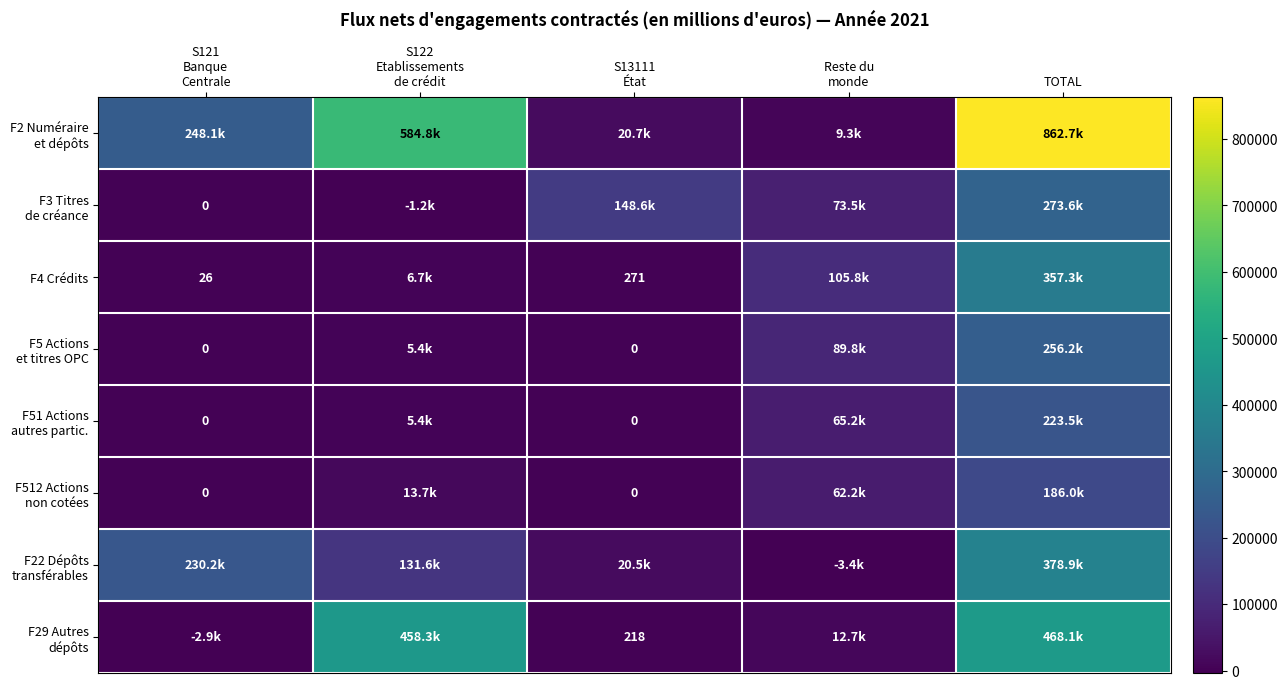

List the series in order of their peak value, lowest first.

F512 Actions non cotées, F51 Actions autres partic., F5 Actions et titres OPC, F3 Titres de créance, F4 Crédits, F22 Dépôts transférables, F29 Autres dépôts, F2 Numéraire et dépôts